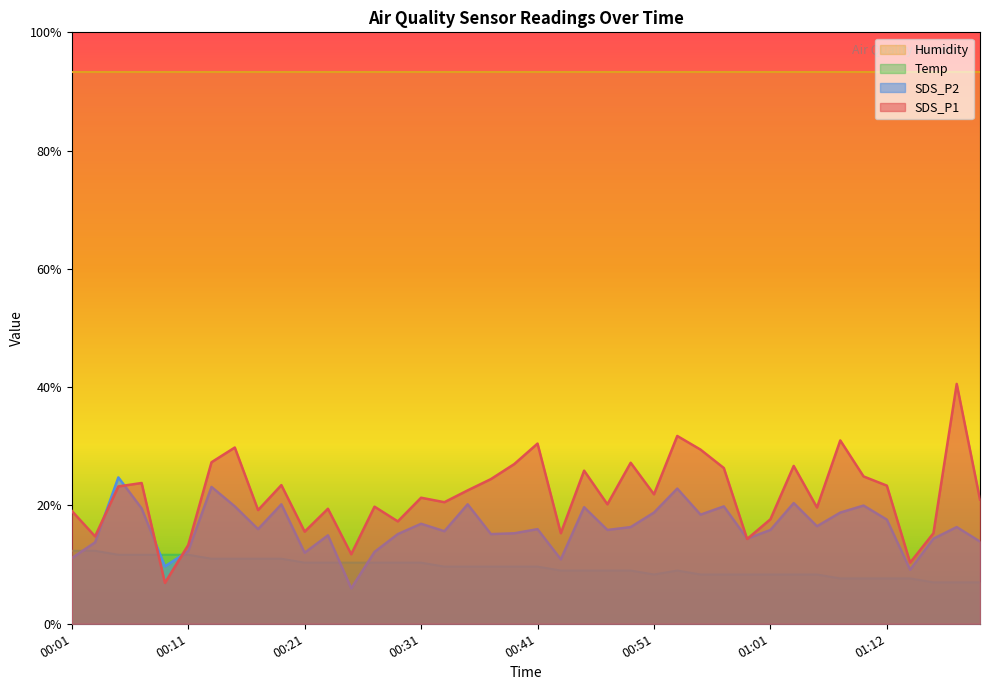

List the series in order of their peak value, highest first.

Humidity, SDS_P1, SDS_P2, Temp